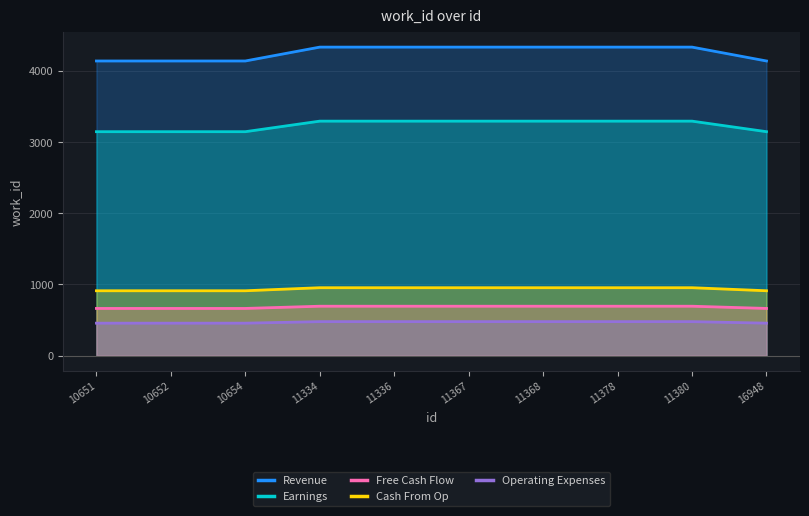

True or false: Free Cash Flow has more than 2 points higher than both neighbors.

False